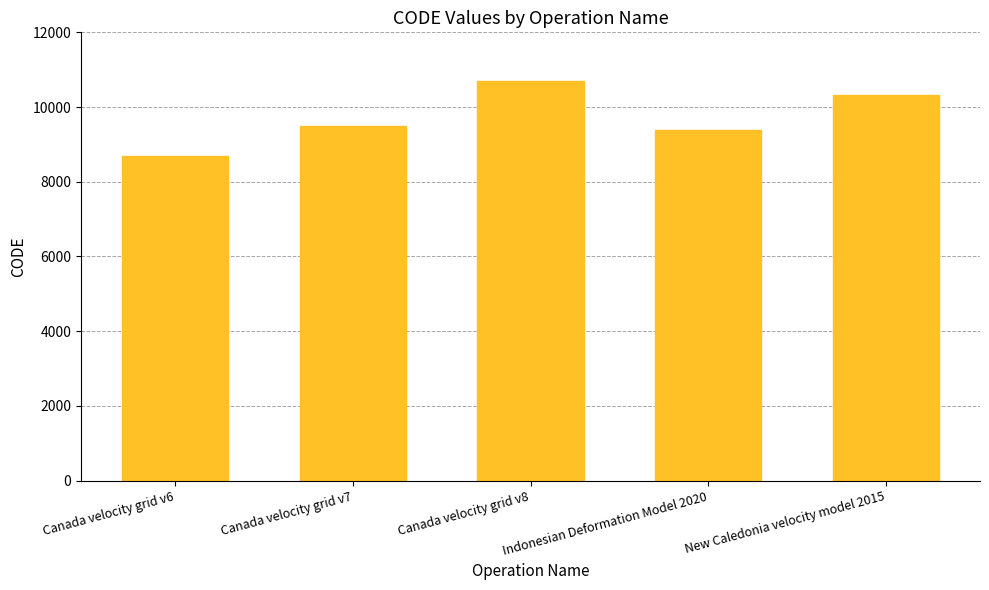

How many bars are there in total?

5